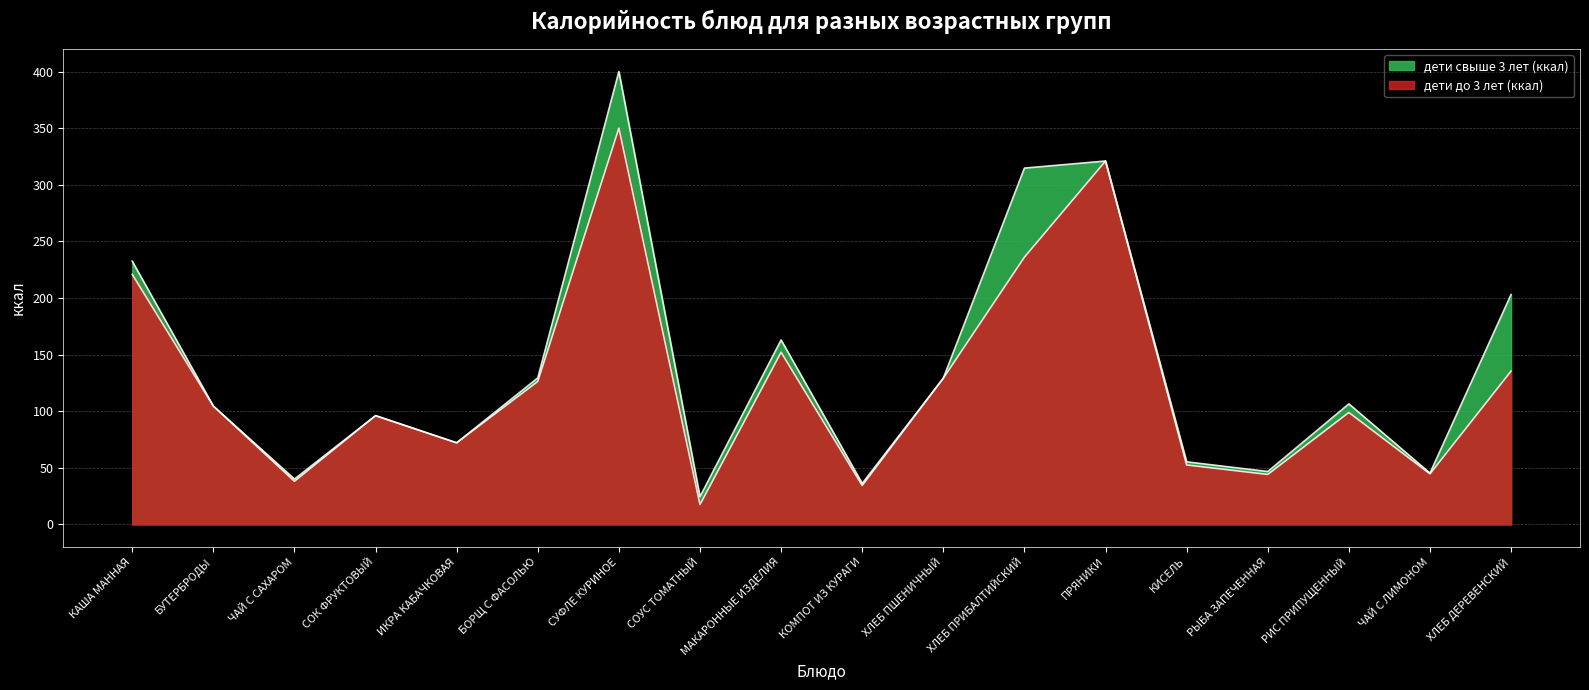

What is the label of the 15th point from the right?

СОК ФРУКТОВЫЙ